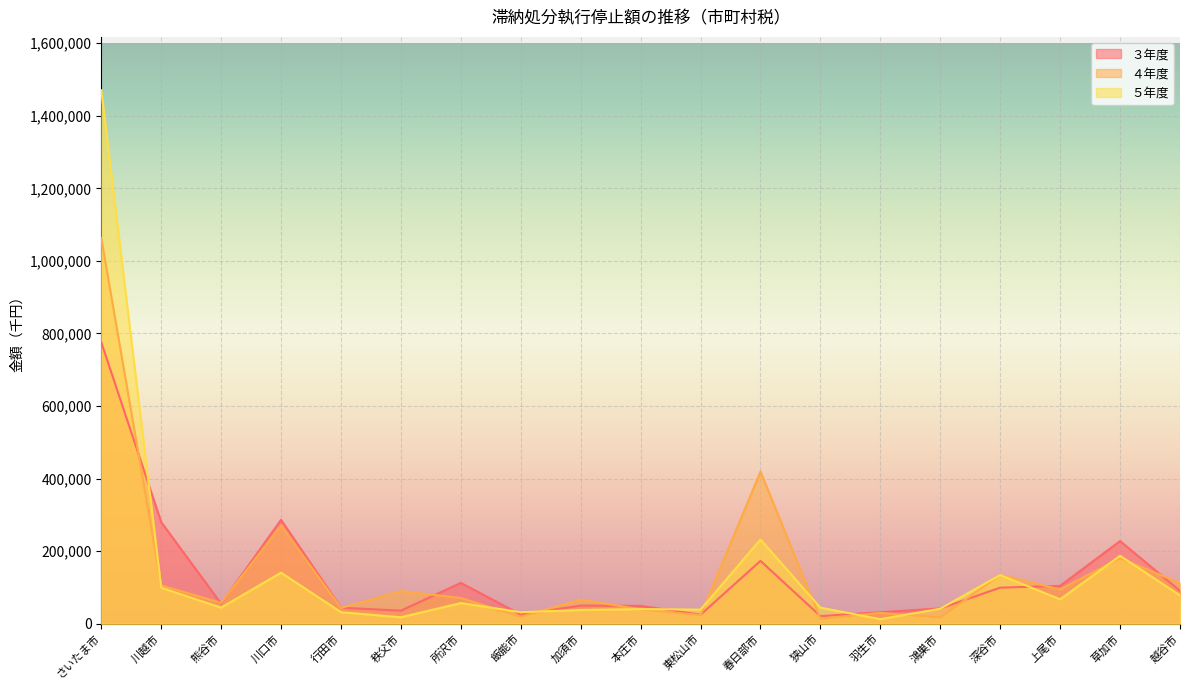

Where is the first local minimum for ３年度?

熊谷市